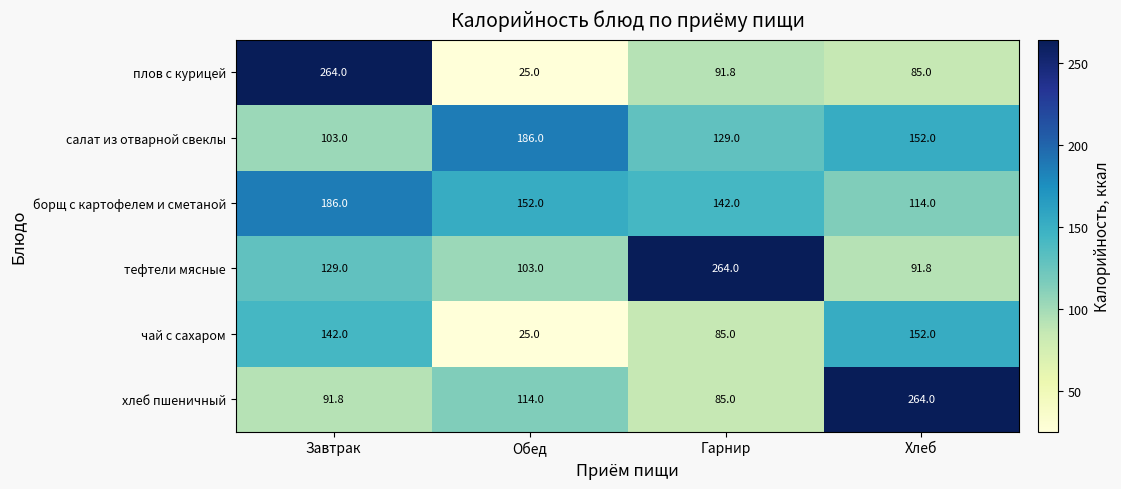

Reading right to left, transcribe all the data shown in this chart.

плов с курицей: 85.0	91.8	25.0	264.0
салат из отварной свеклы: 152.0	129.0	186.0	103.0
борщ с картофелем и сметаной: 114.0	142.0	152.0	186.0
тефтели мясные: 91.8	264.0	103.0	129.0
чай с сахаром: 152.0	85.0	25.0	142.0
хлеб пшеничный: 264.0	85.0	114.0	91.8